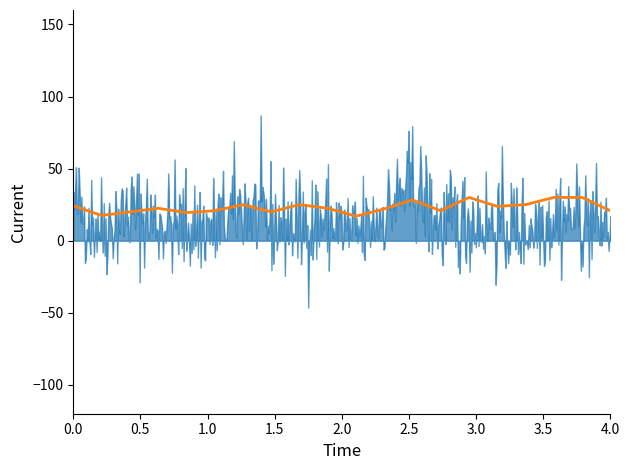

Rank the series by their maximum value, from lowest to highest.

P2, P1